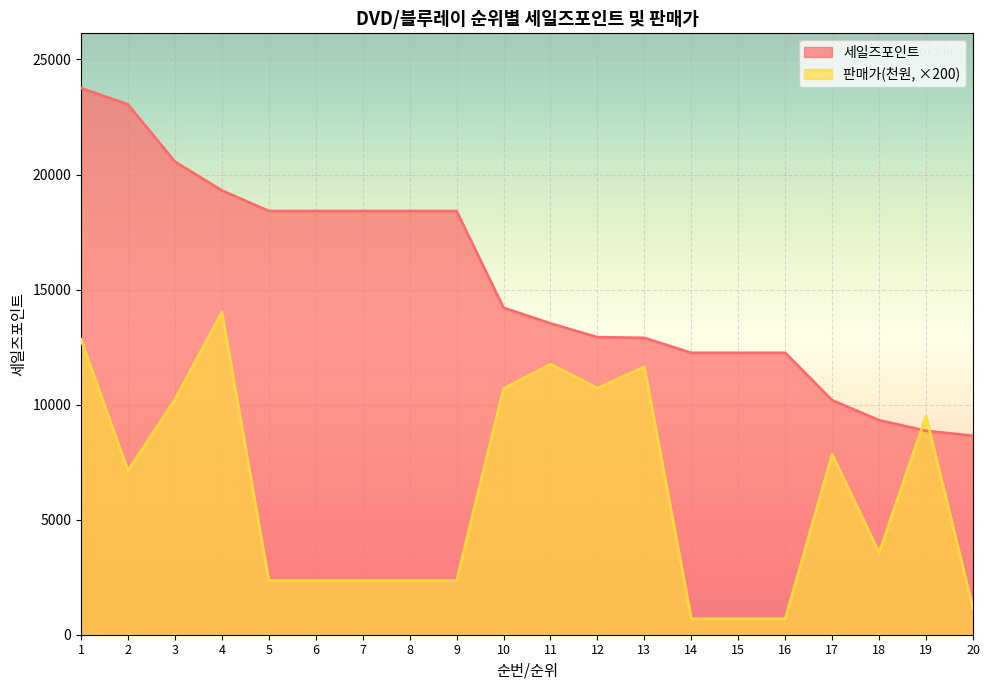

At which label does 판매가(천원) first exceed 7128?

1